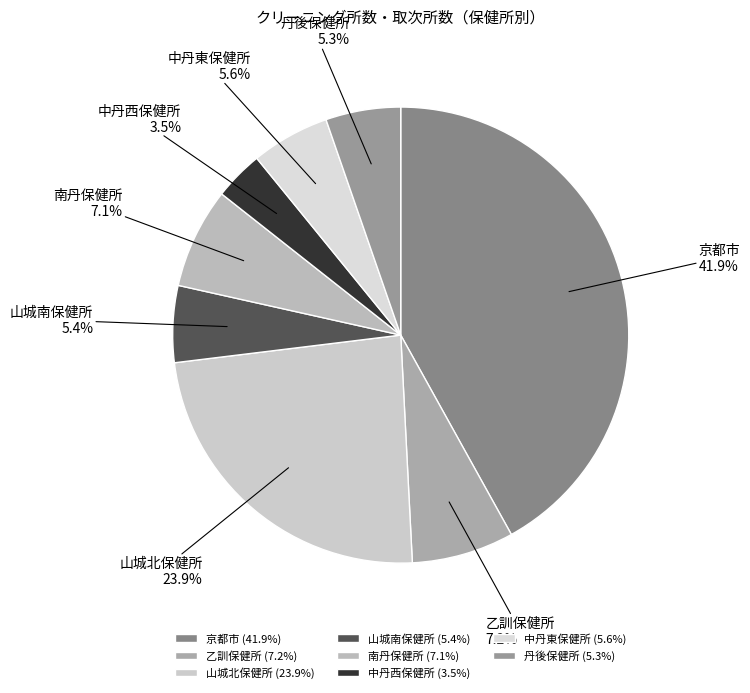

The 乙訓保健所 slice represents 19% of the pie. True or false?

False